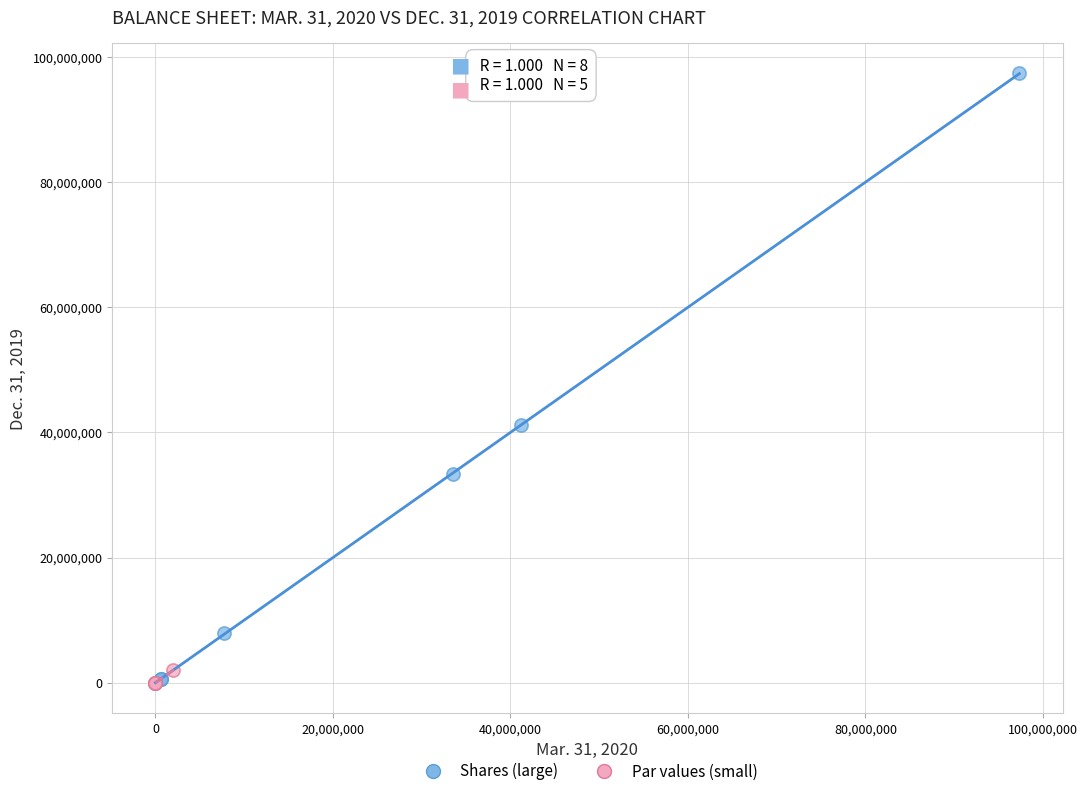

Which series contains the highest Y value?

Shares (large)